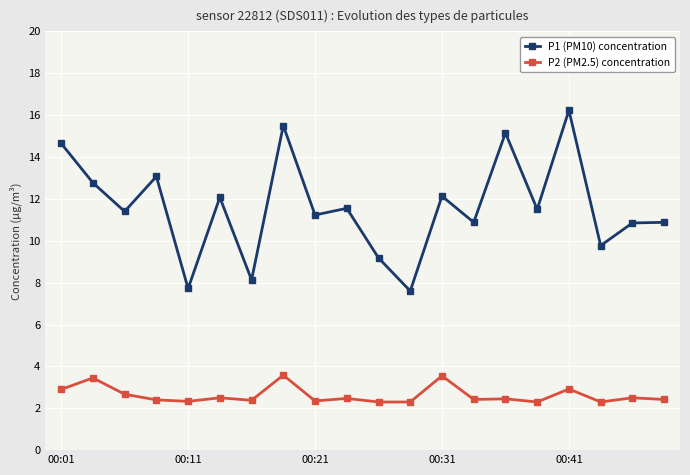

How many series are shown in this chart?

2